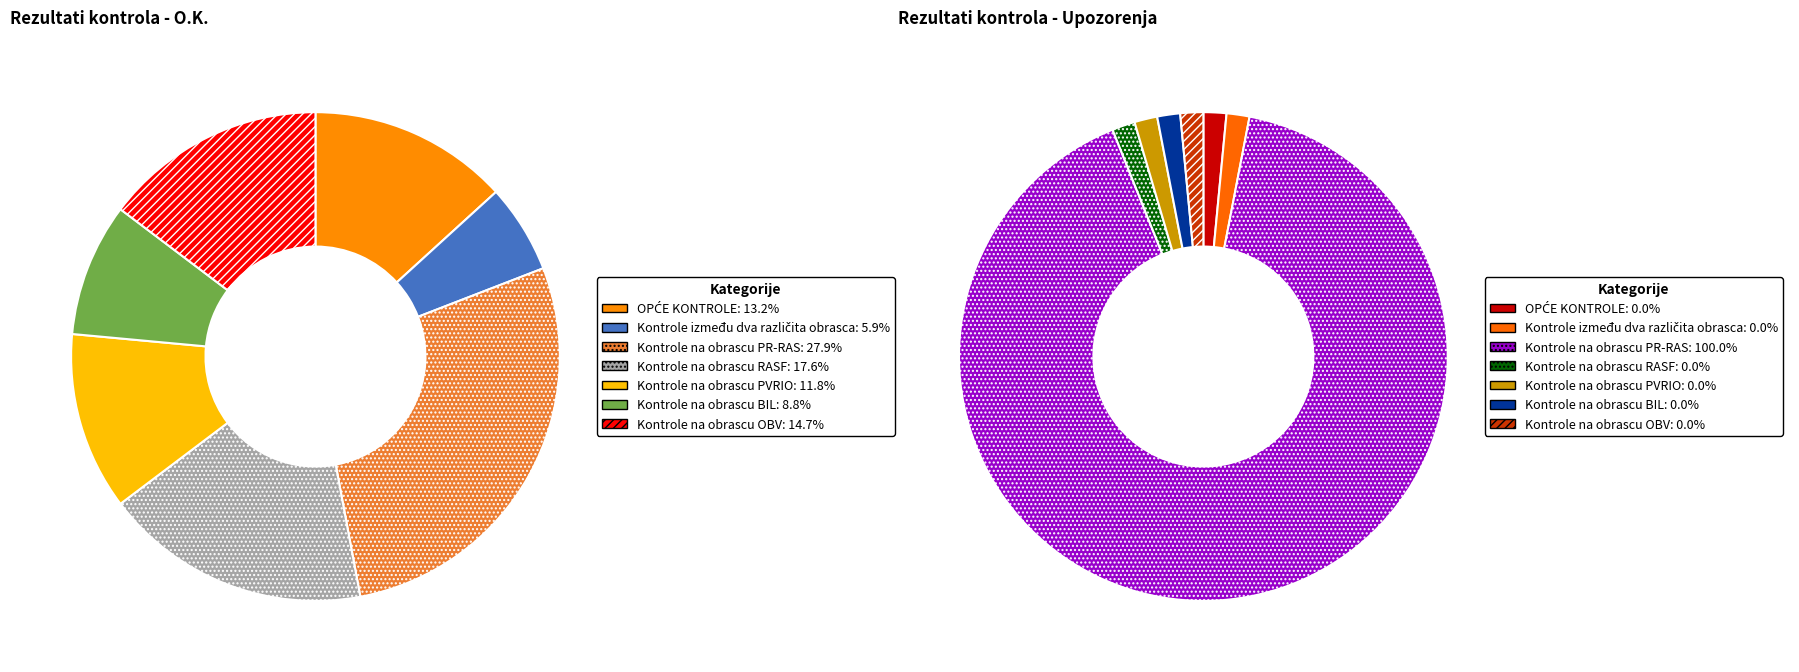

Rank the series by their average value, from highest to lowest.

O.K., Upozorenja